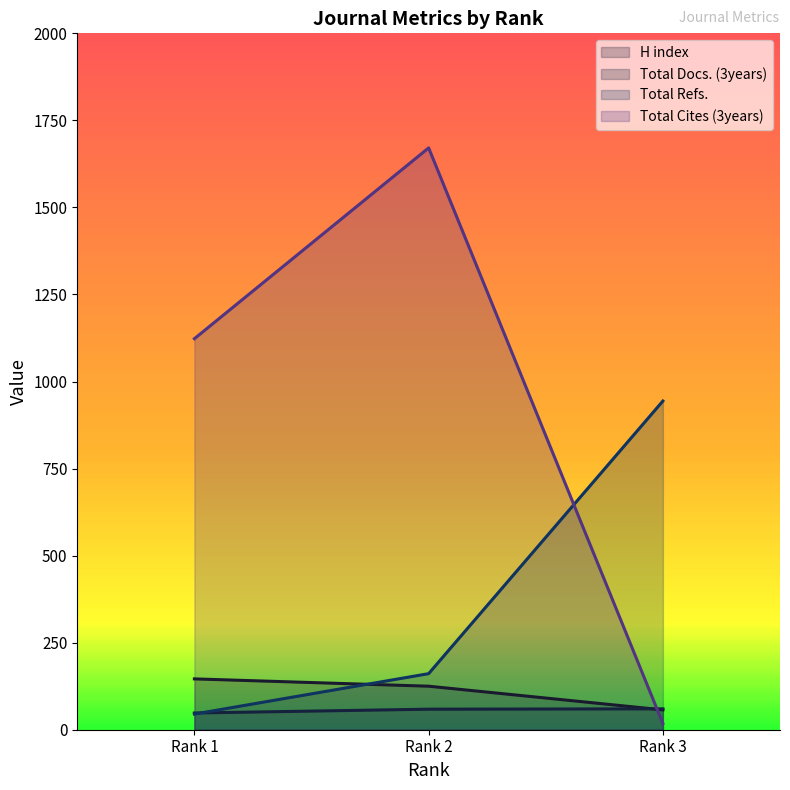

Which series has the widest spread of values?

Total Cites (3years)